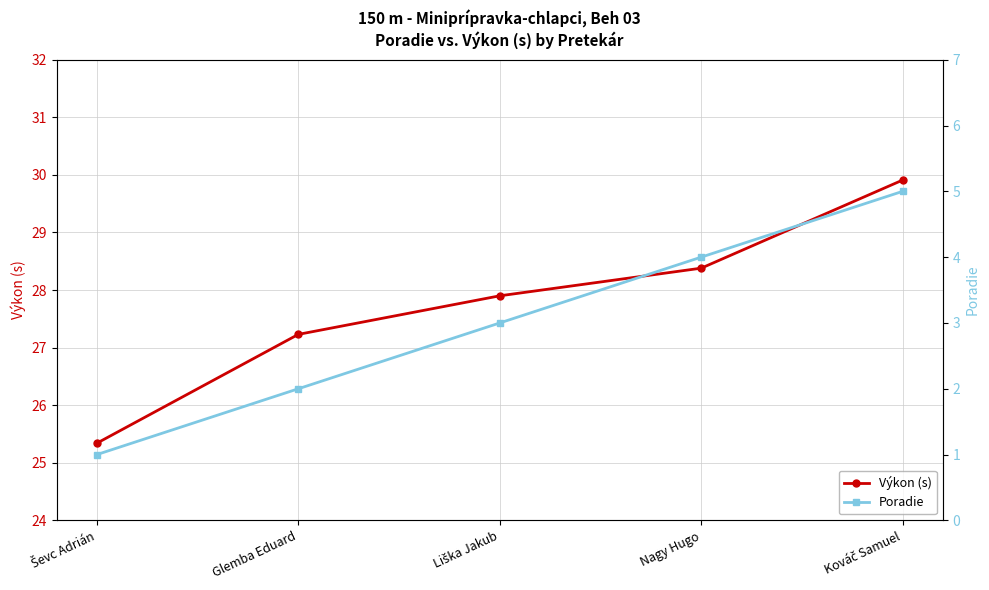

True or false: Výkon (s) and Poradie intersect in this chart.

False